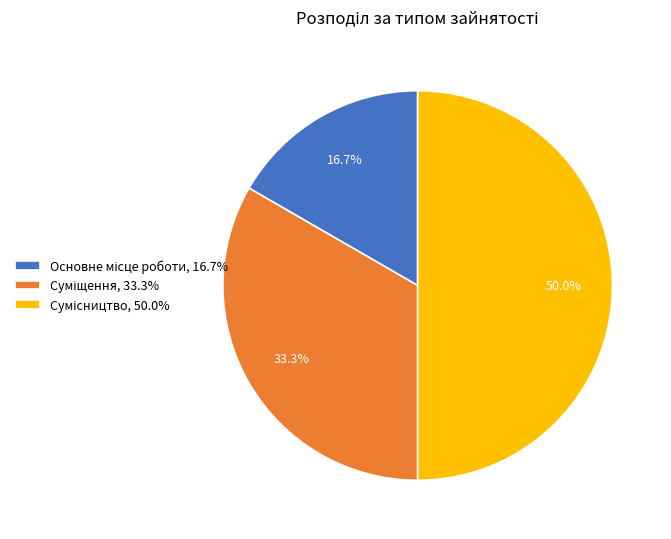

To the nearest percent, what percentage of the pie is Основне місце роботи?

17%